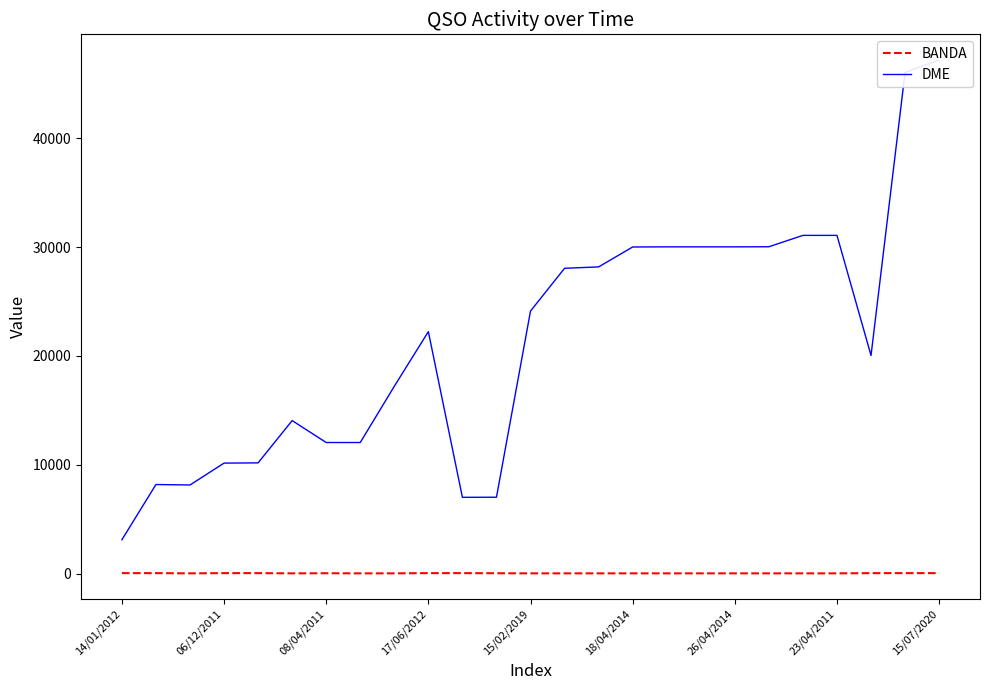

How many data points in BANDA are above 20?

11